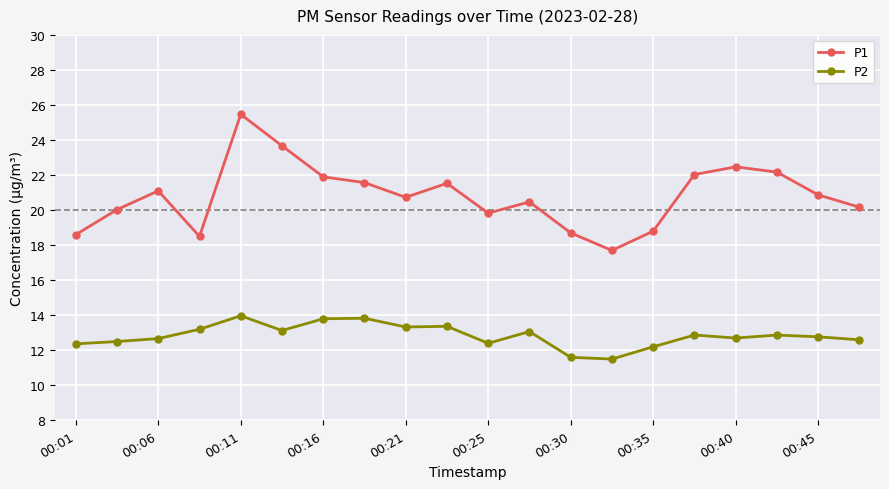

Rank the series by their maximum value, from highest to lowest.

P1, P2